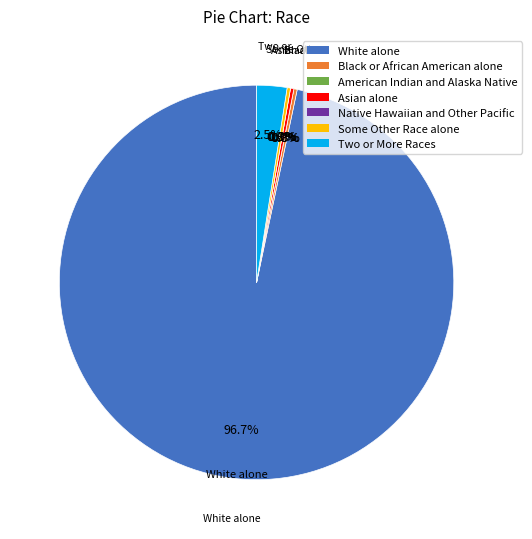

To the nearest percent, what is the average slice percentage?

14%